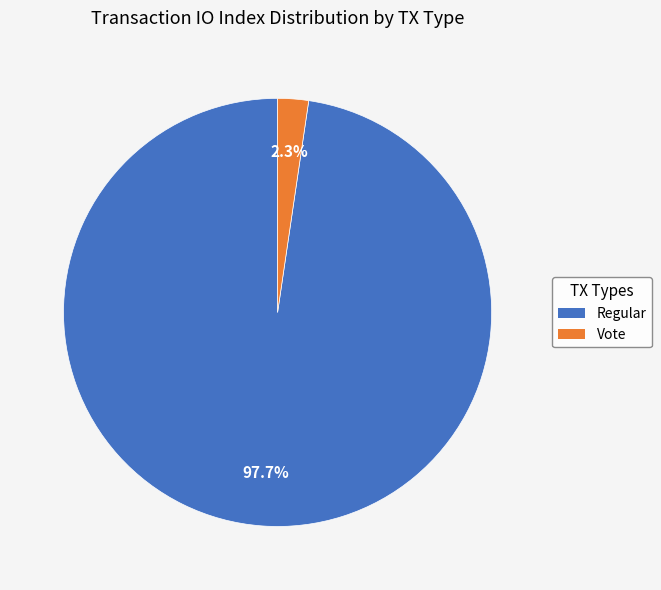

Does any single category account for the majority?

Yes